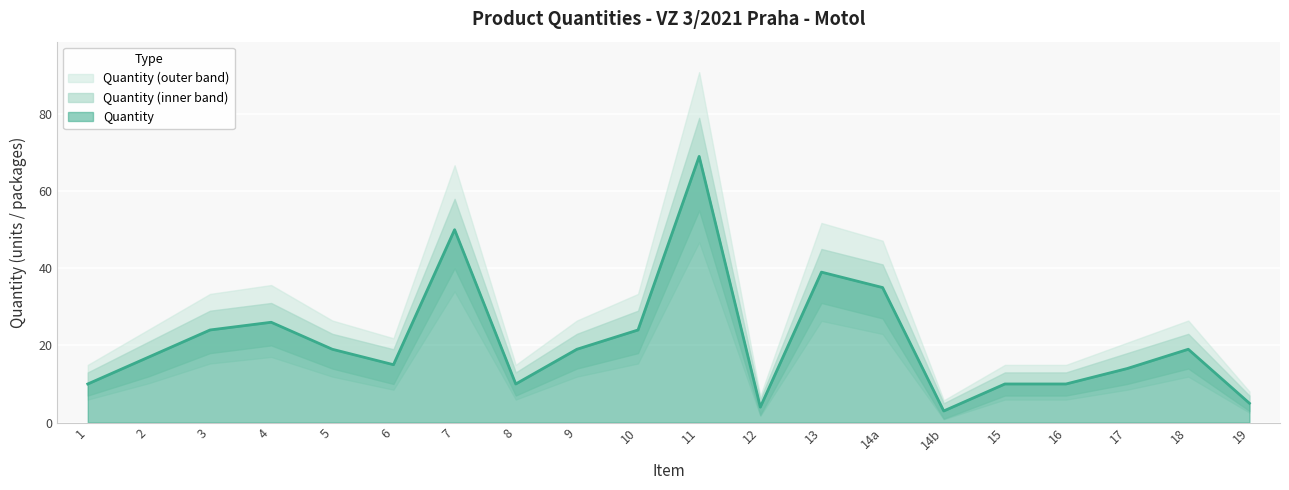

Where is Quantity (upper) nearest to the value 42?

14a